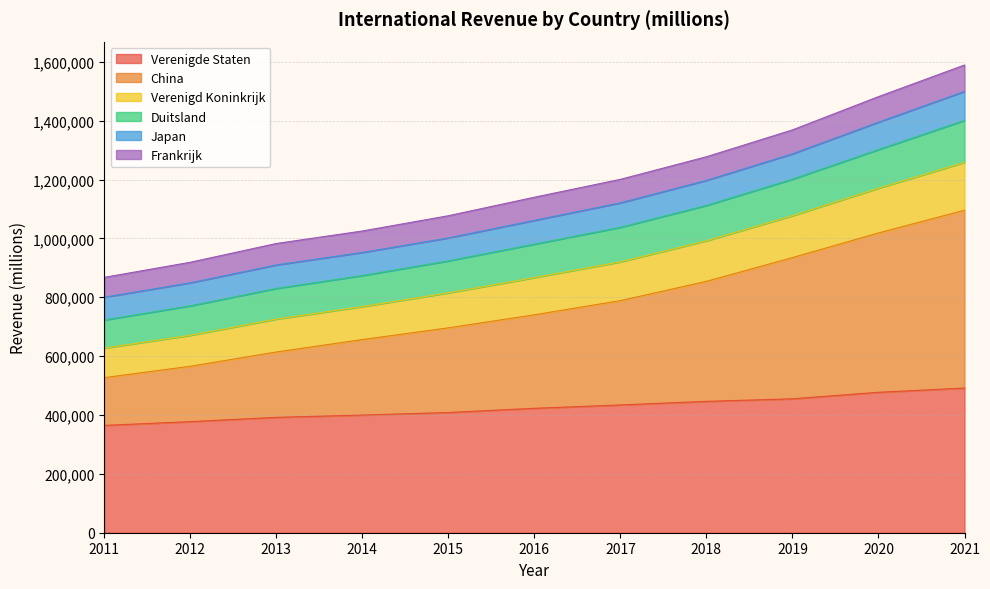

What is the total value across all series at 2013?

982657